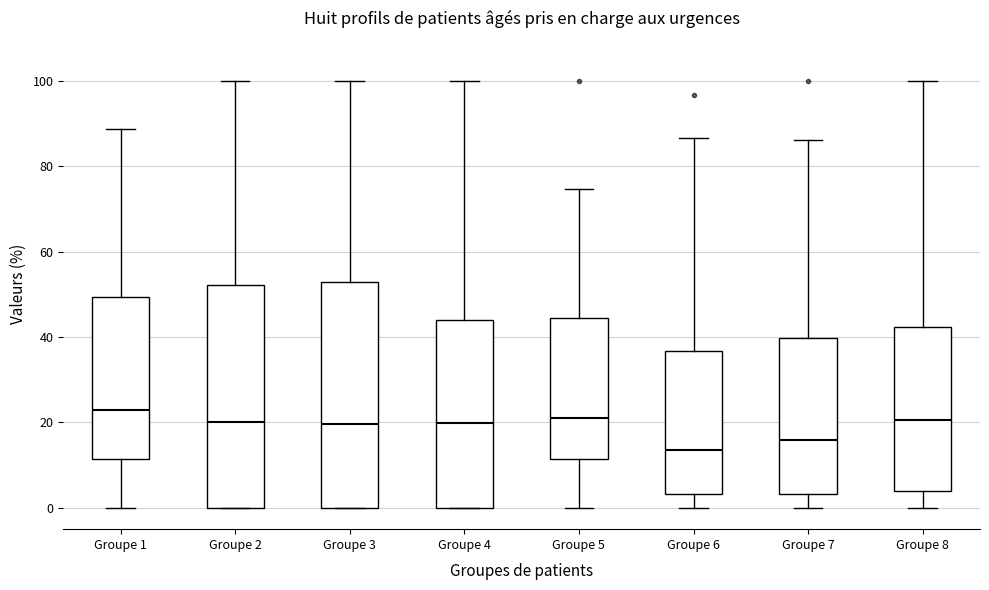

Which box has the lowest median line?

Groupe 6